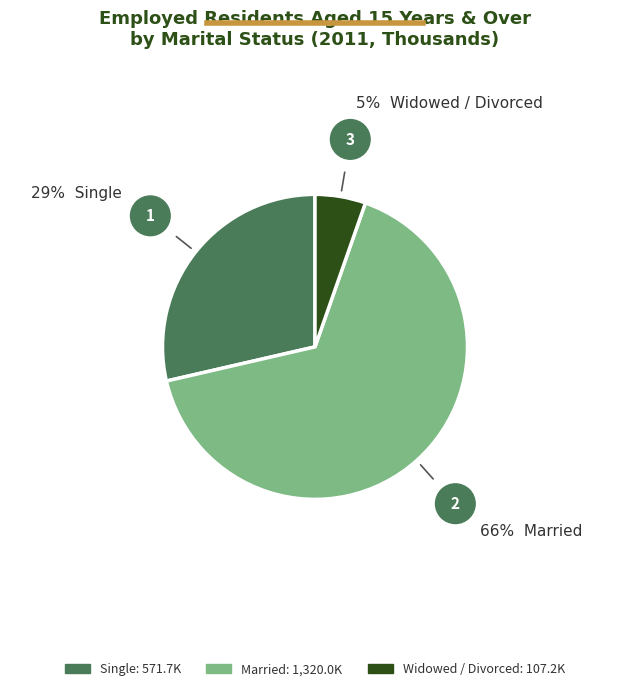

Do Married and Widowed / Divorced together represent more than half of the pie?

Yes